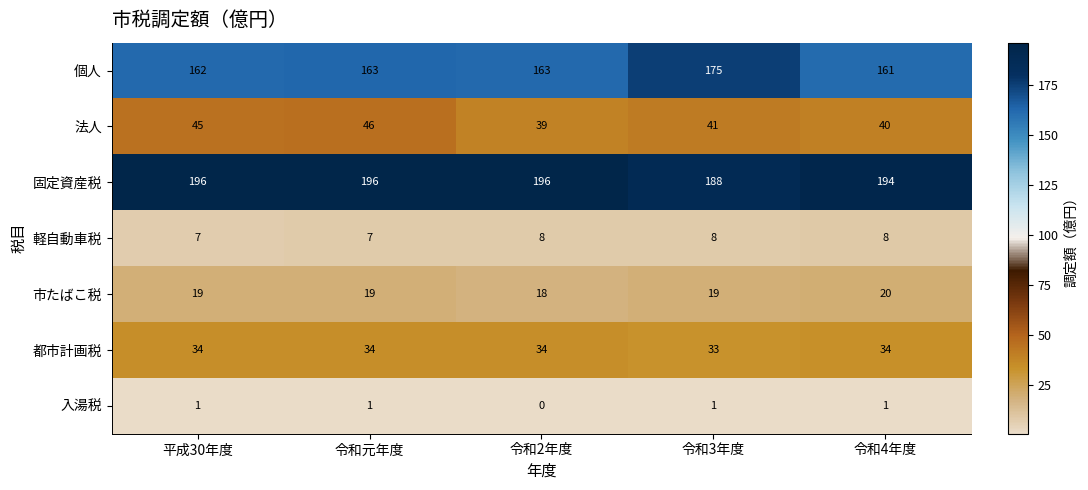

Which series has the widest spread of values?

個人